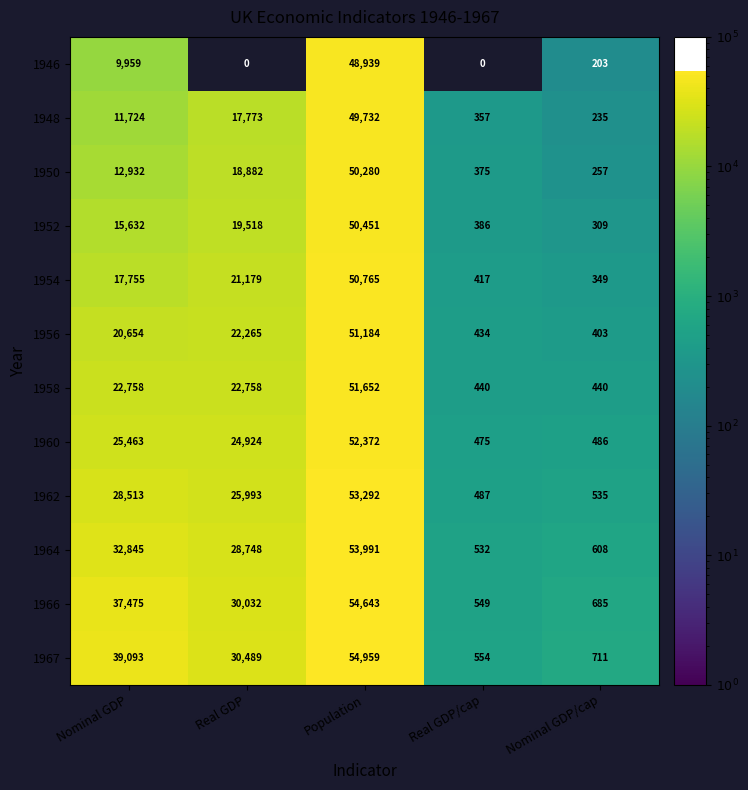

At which label is 1960 closest to 26423?

Nominal GDP